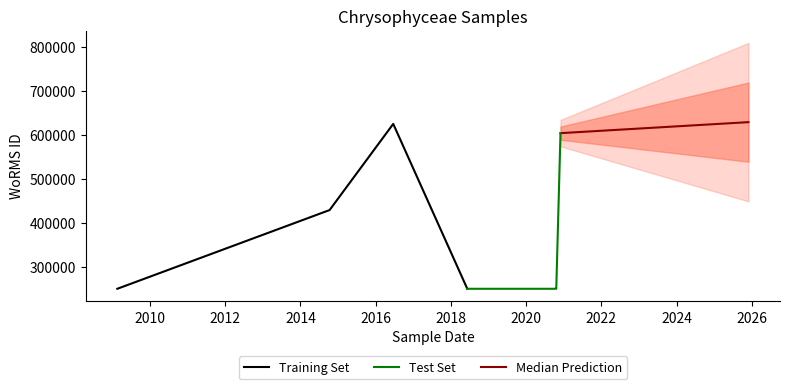

Which has a higher value, 2016-06-20 or 2009-02-18?

2016-06-20